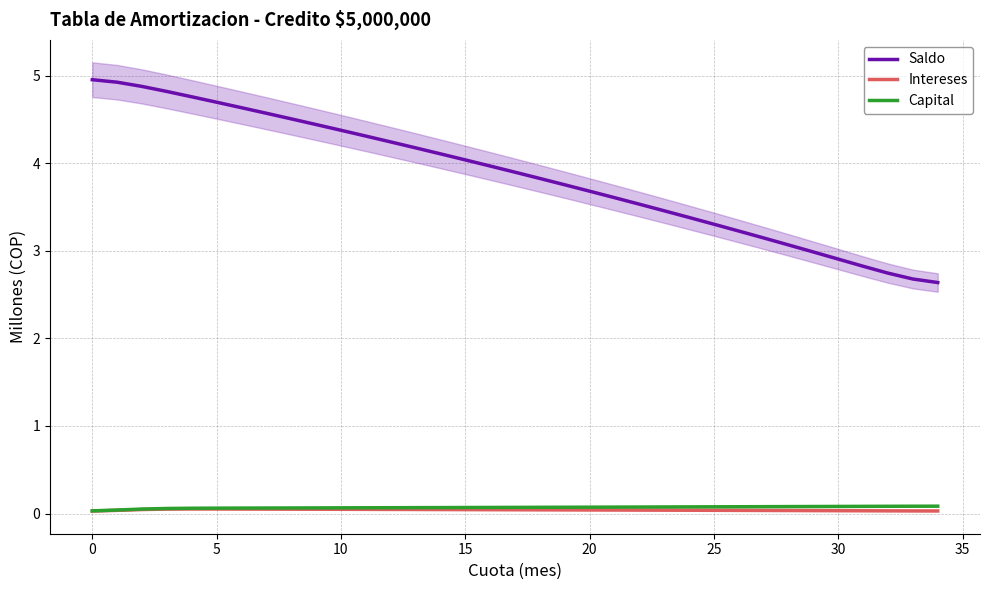

What is the value of the Capital point at the 34th from the left?

0.1